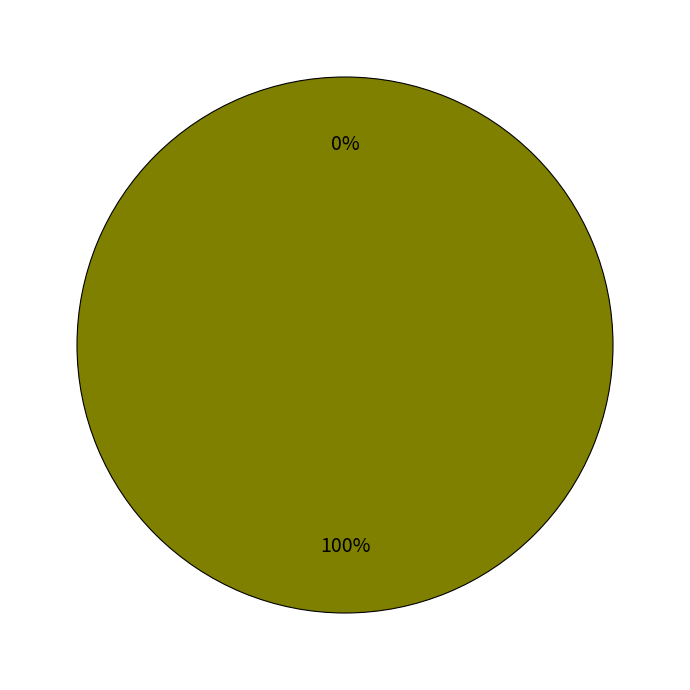

To the nearest percent, what is the combined percentage of Stock # and UPC #?

100%